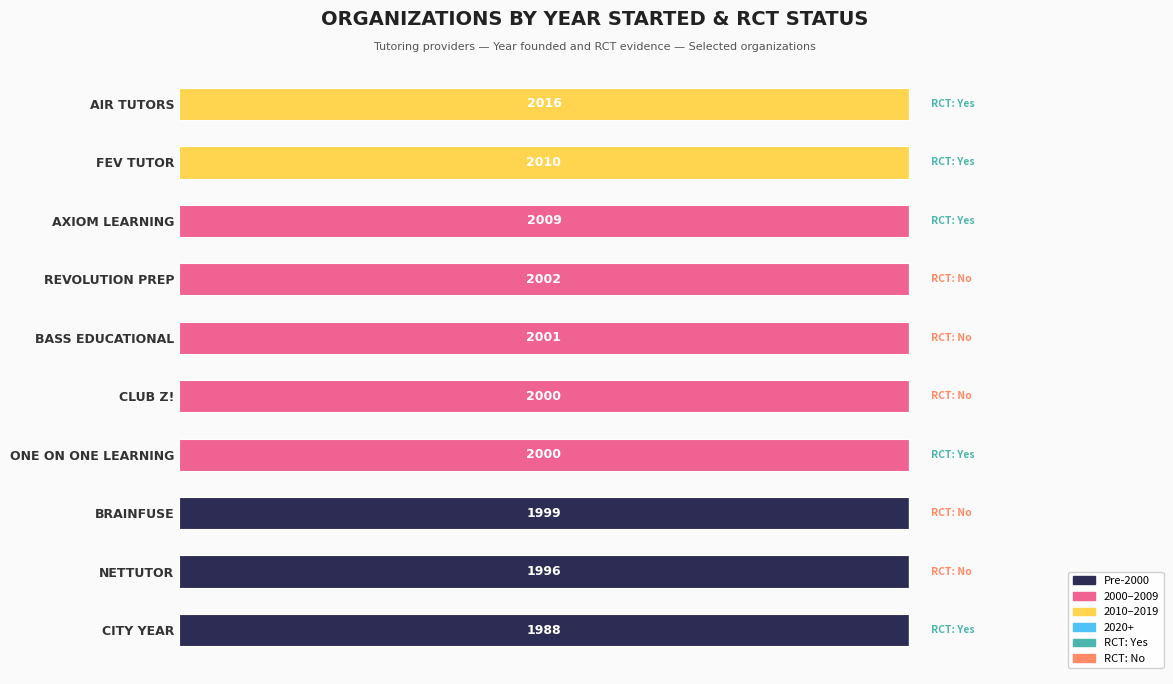

Are the bars grouped side by side (vs. stacked)?

Yes